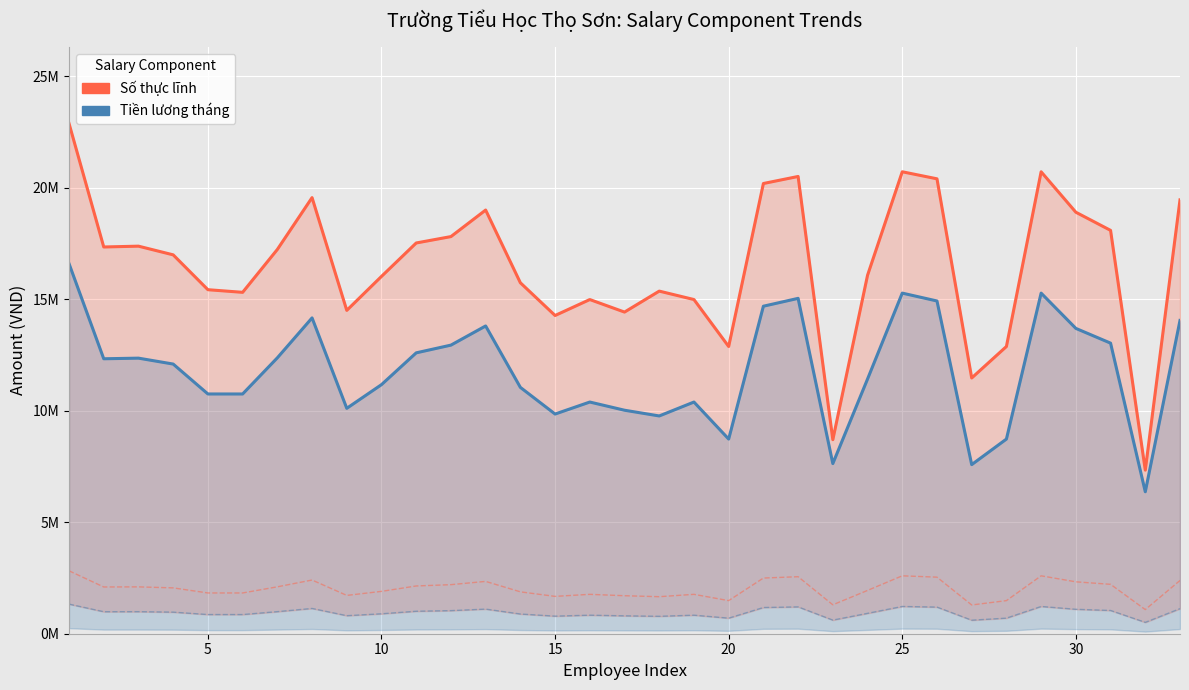

How many lines are shown in the chart?

2